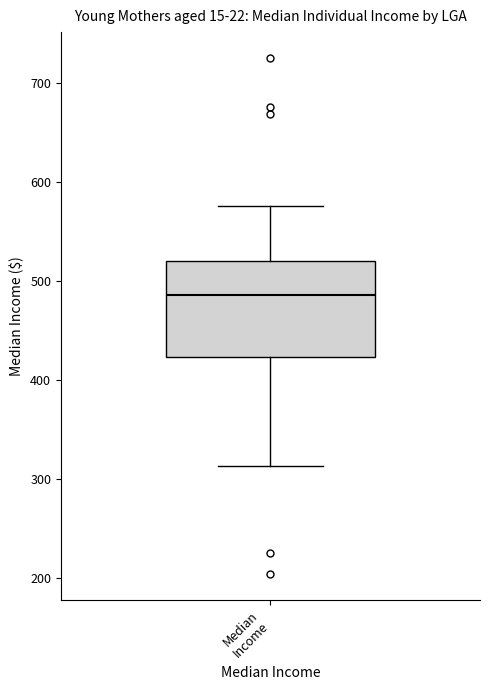

Transcribe this box plot: give where the median line is, the range the box spans, and where the two whiskers end, as read against the y-axis. The values are not printed on the chart, so give them approximately, as read against the axis.

median 490, box 420 to 520, whiskers 310 to 580